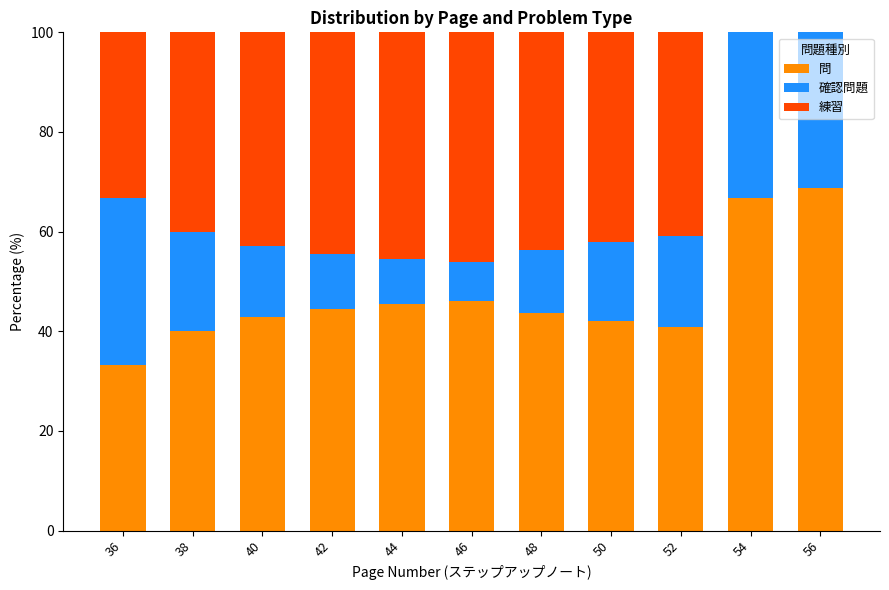

What is the sum of the 問 values at 54 and 40?

109.5